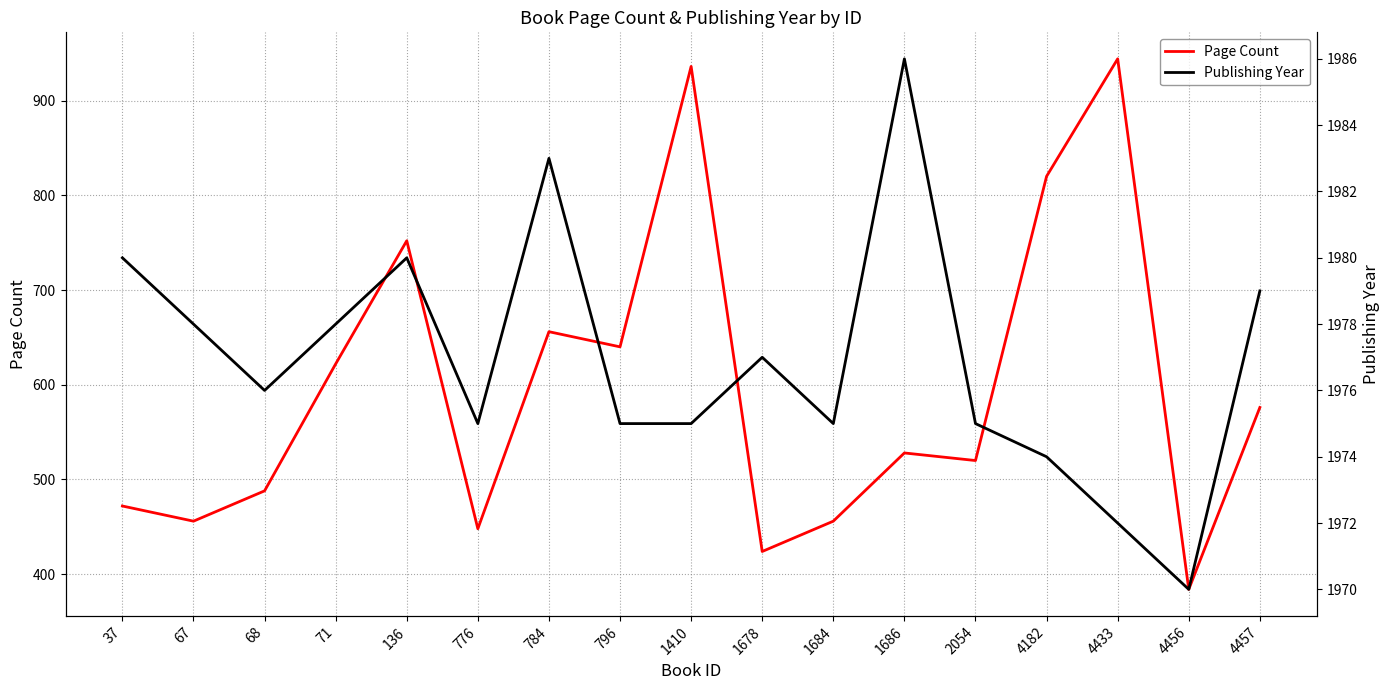

Rank the series at 4457 from highest to lowest value.

Publishing Year, Page Count